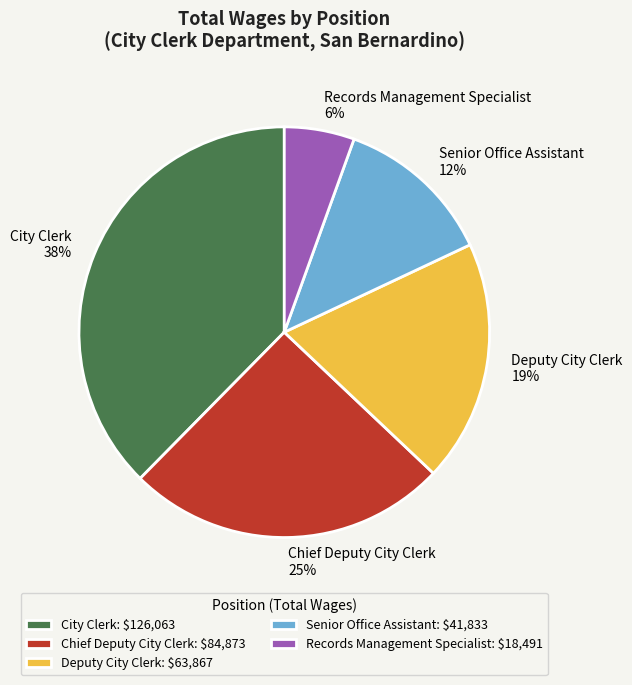

To the nearest percent, what is the combined percentage of Chief Deputy City Clerk and City Clerk?

63%